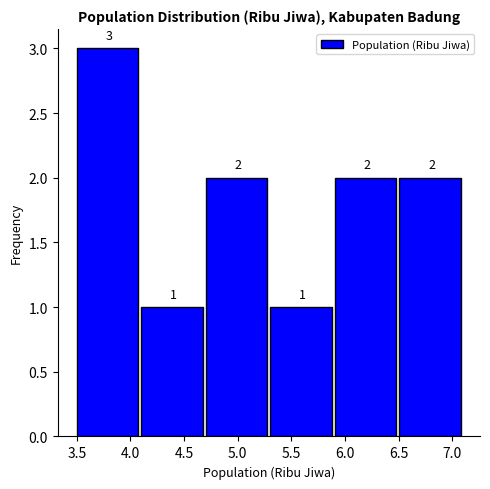

What is the height of the bar covering 6.5 to 7.1 on the x-axis? The bar edges are not printed on the chart, so give them approximately, as read against the axis.

2